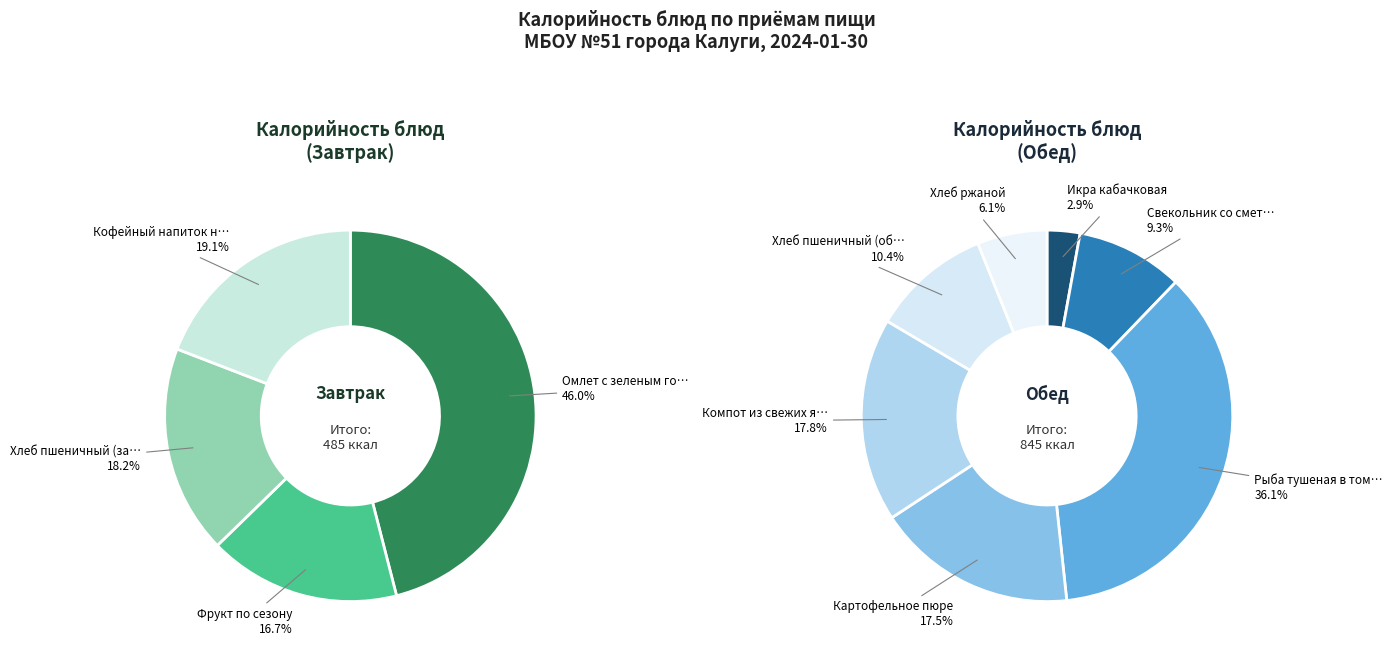

How many segments does this pie chart have?

11